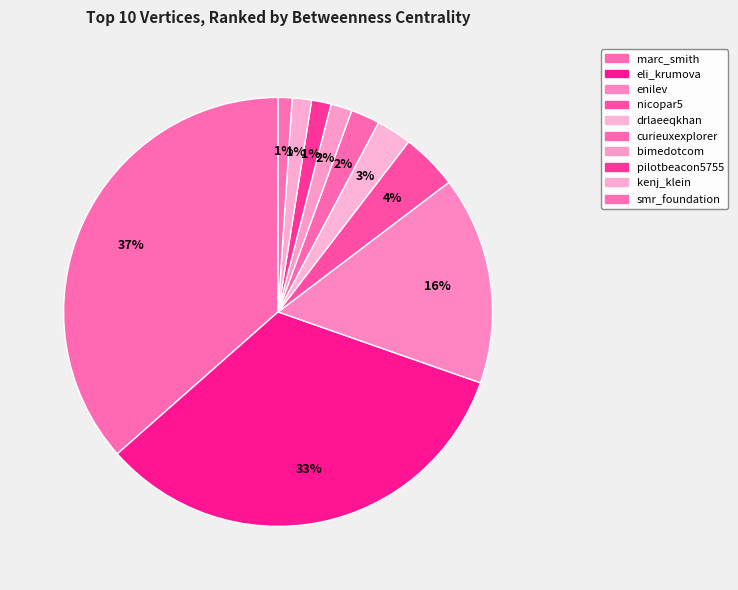

To the nearest percent, what percentage of the pie is kenj_klein?

1%